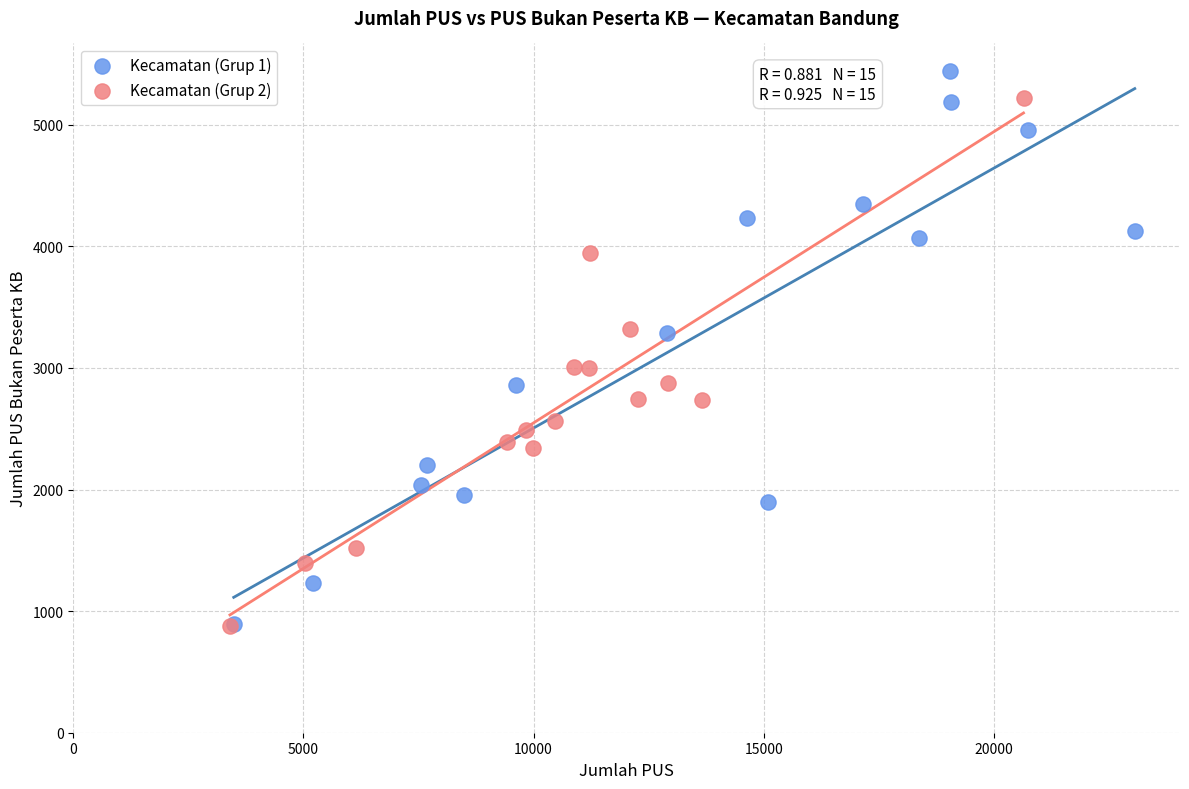

Which series reaches the maximum Y coordinate?

Kecamatan (Grup 1)